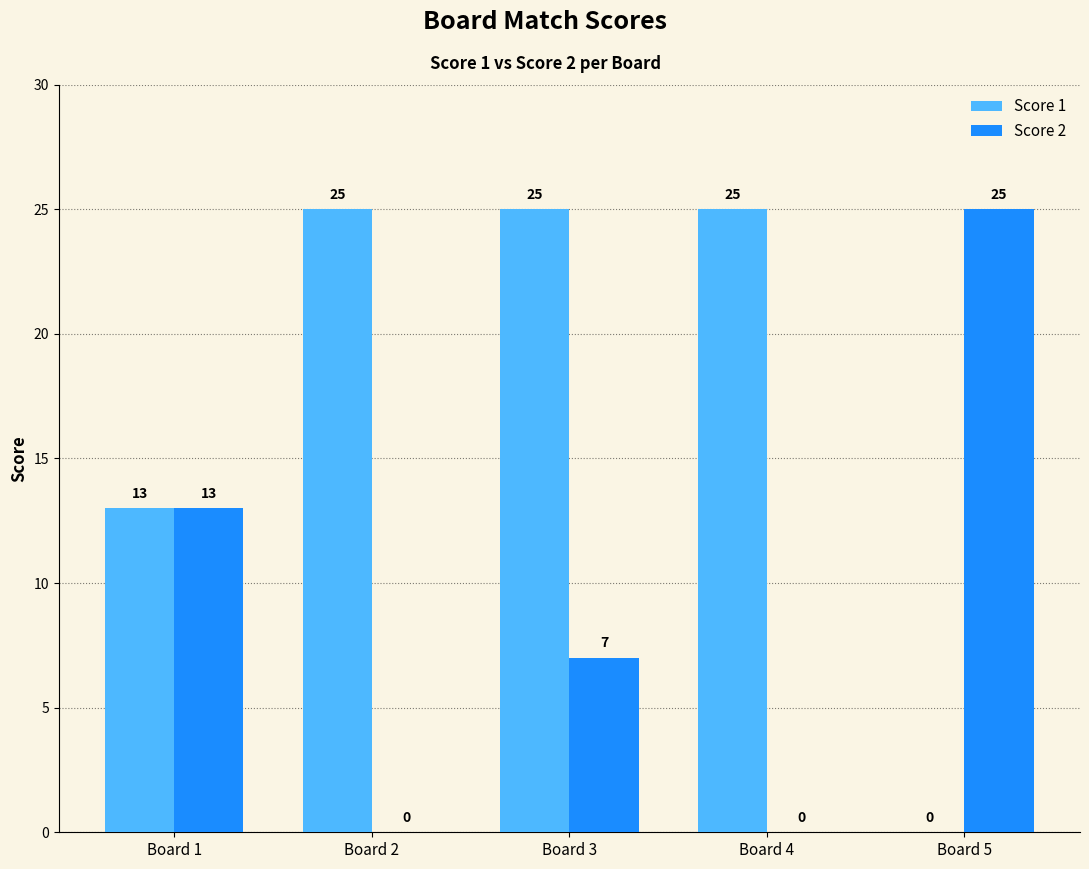

Reading left to right, extract all data points from this chart.

Score 1: Board 1=13	Board 2=25	Board 3=25	Board 4=25	Board 5=0
Score 2: Board 1=13	Board 2=0	Board 3=7	Board 4=0	Board 5=25